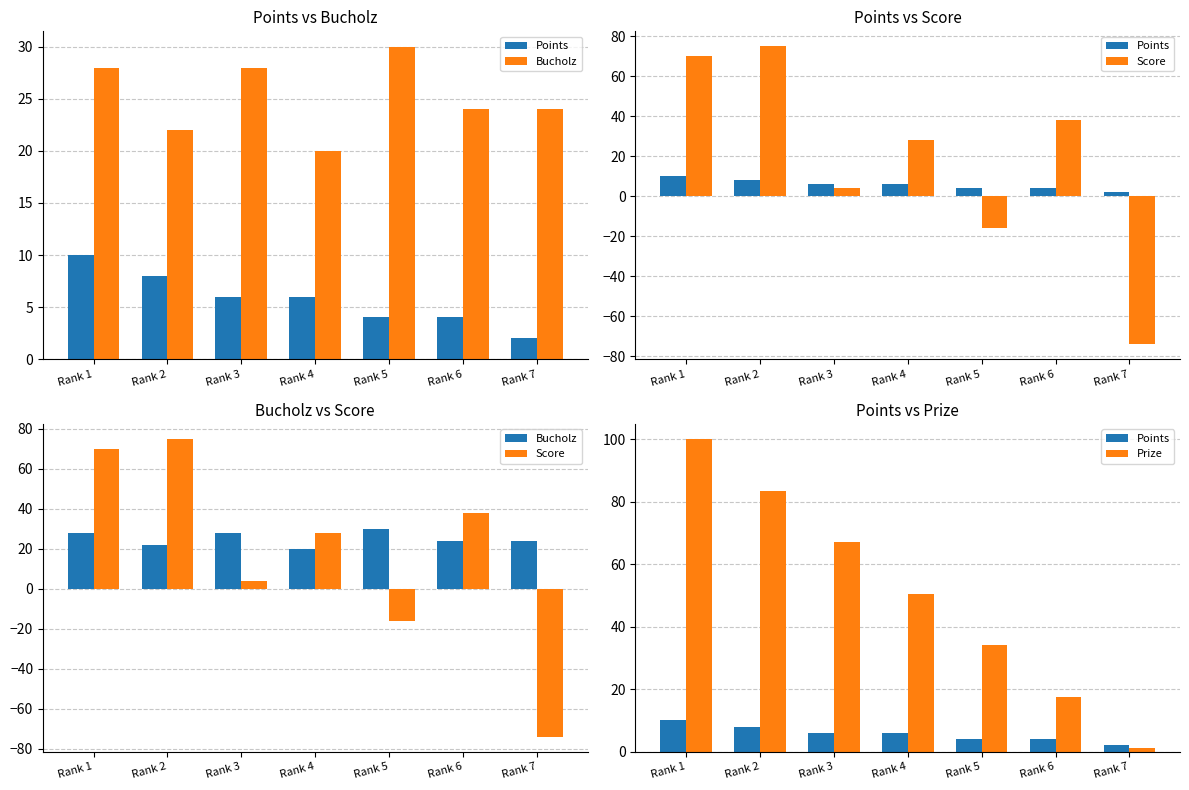

What is the minimum value shown in the chart?

-74.0